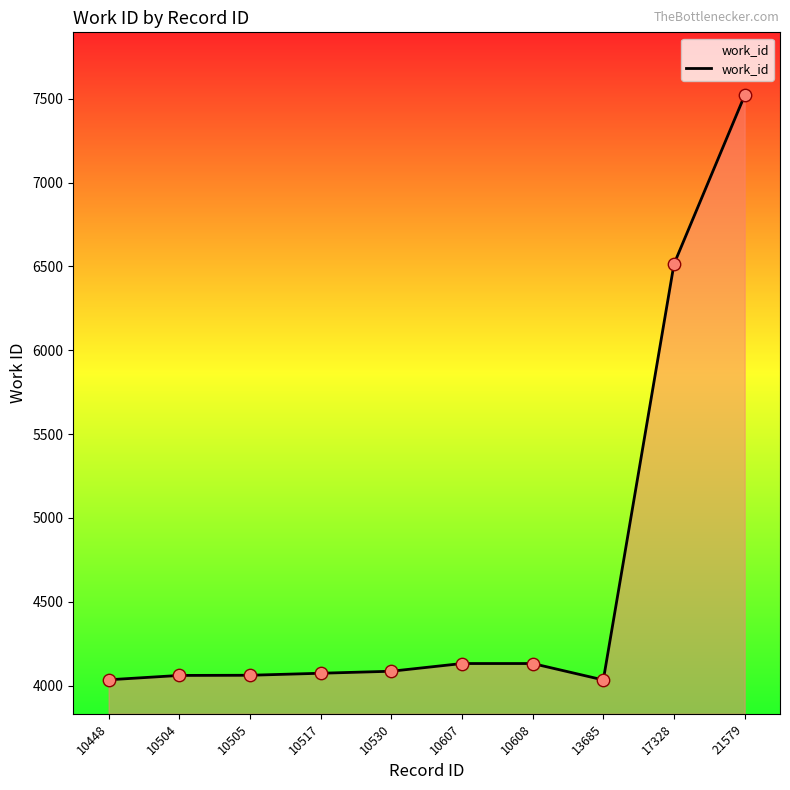

Approximately how many times larger is the value at 10530 compared to 10504?

1.0